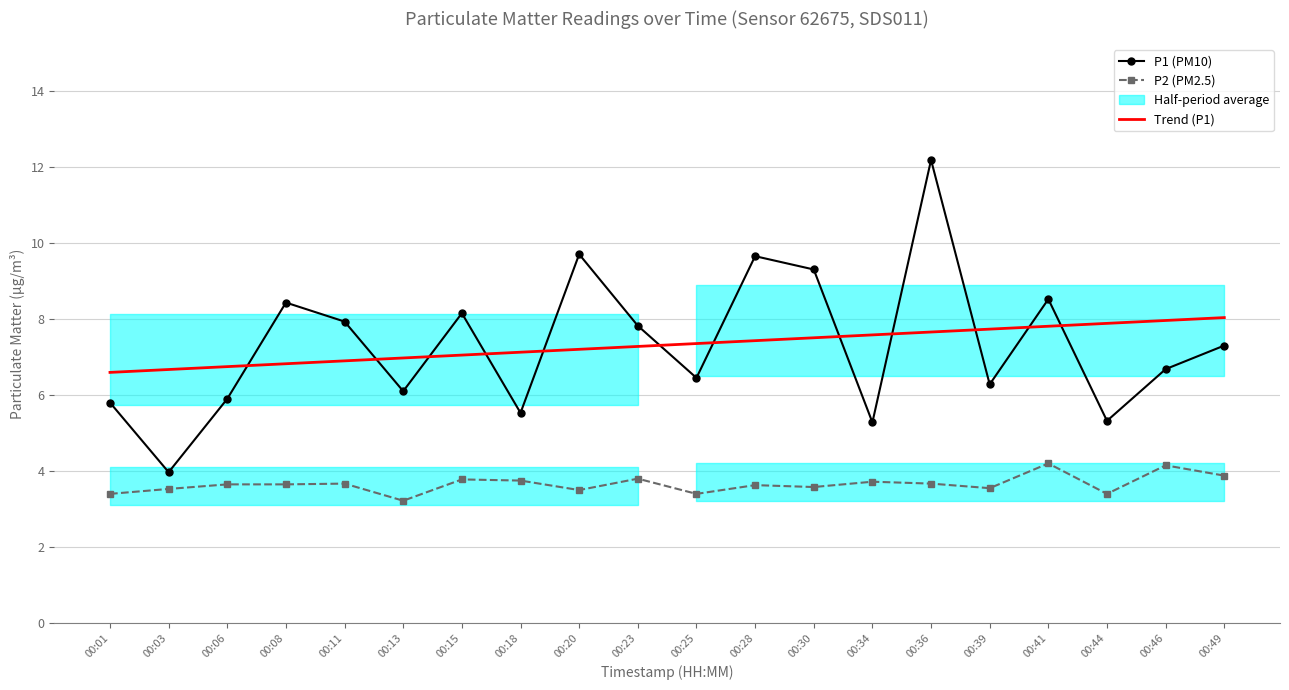

Is the value of P2 (PM2.5) at 00:11 greater than the value of Trend P1 at 00:23?

No